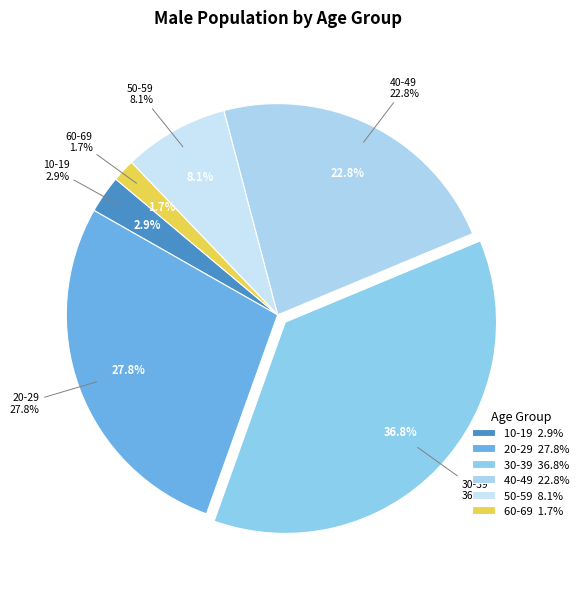

Approximately how many times larger is the value at 10-19 compared to 50-59?

0.4